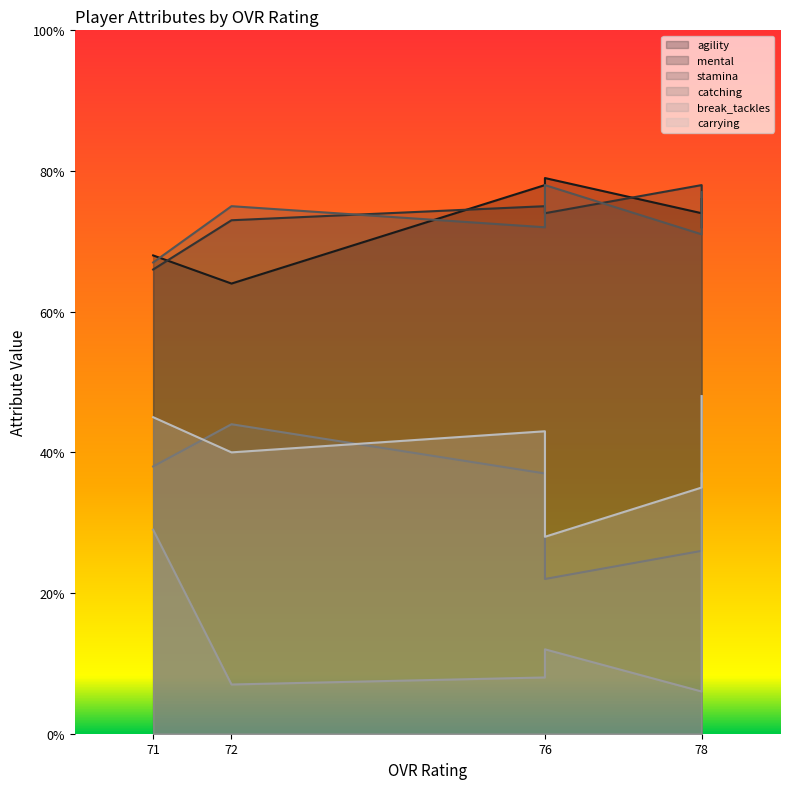

At which category is the sum across all series the highest?

78